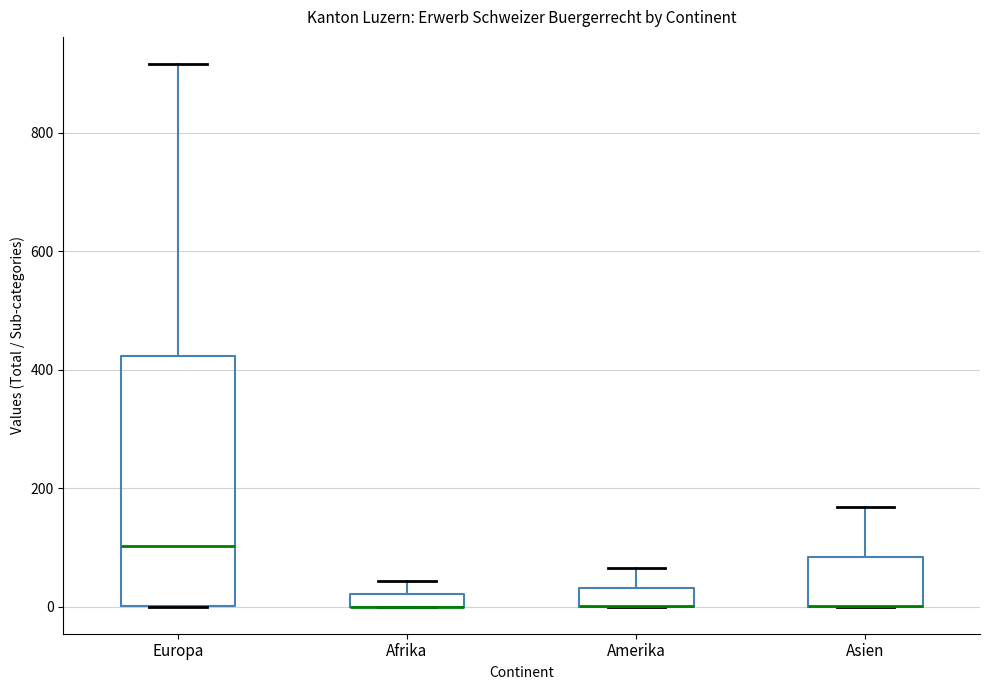

Where is the lower edge of the box for Asien on the y-axis? The values are not printed on the chart, so give them approximately, as read against the axis.

0